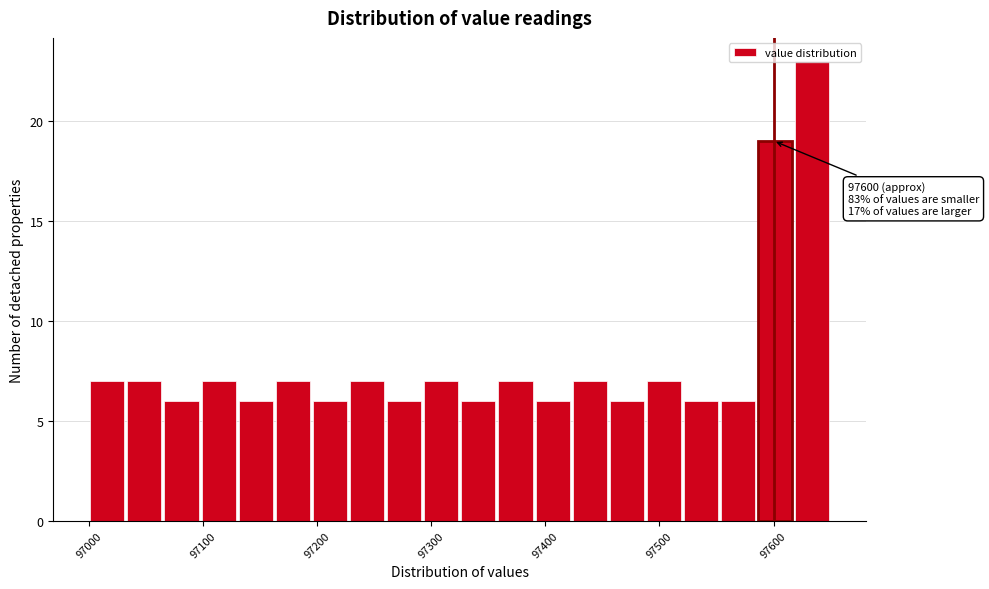

Read against the x-axis, roughly where is the centre of the tallest bar?

97630